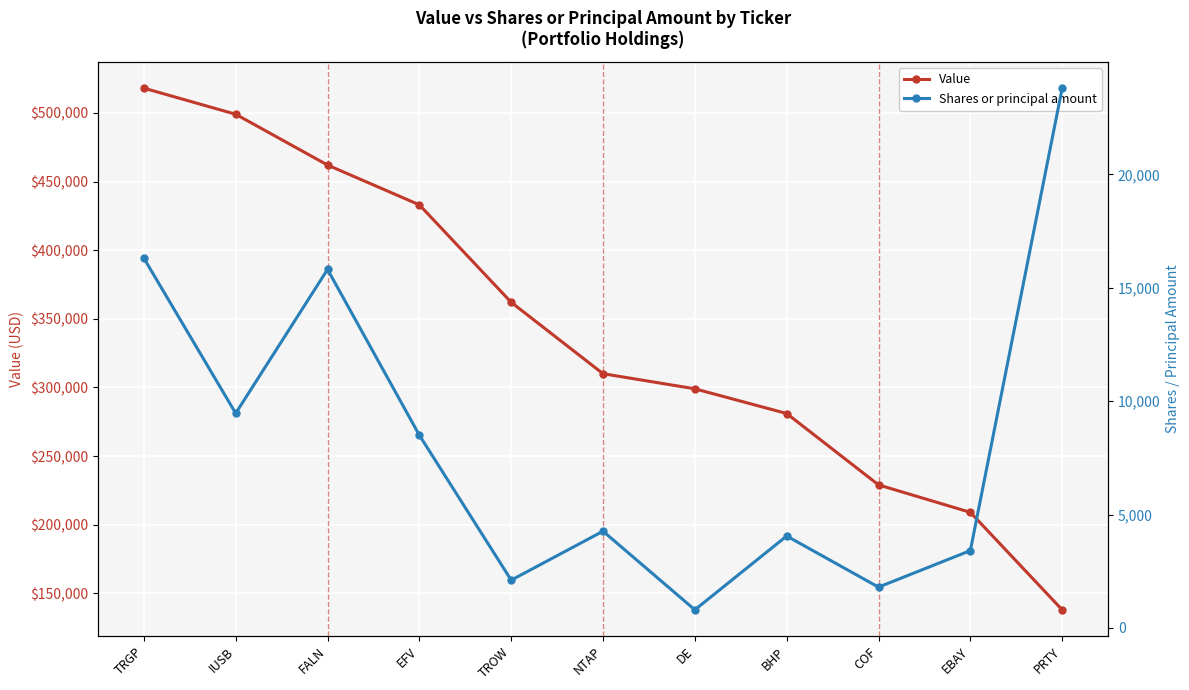

List the series in order of their overall mean, lowest first.

Shares or principal amount, Value